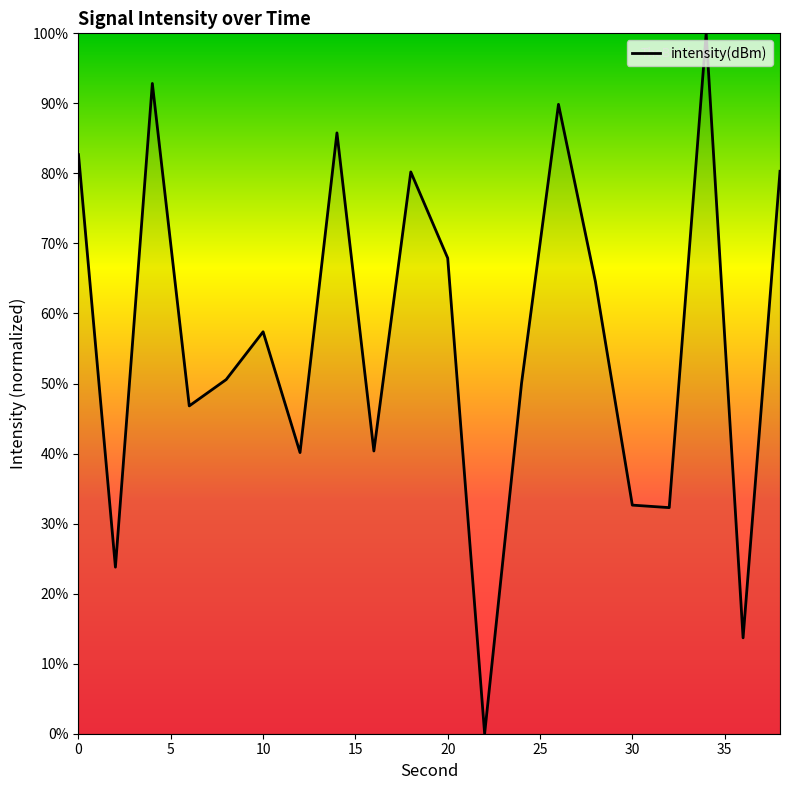

What is the difference between the maximum and minimum values?

100.0